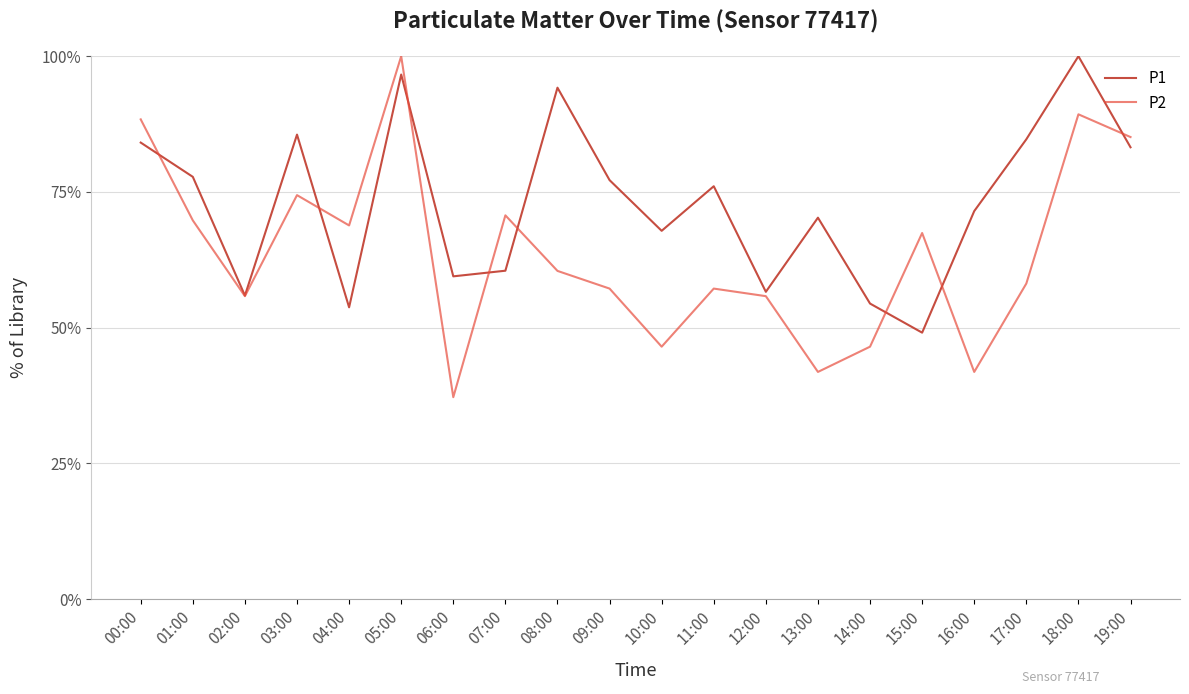

At which category does P2 reach its first local valley?

02:00